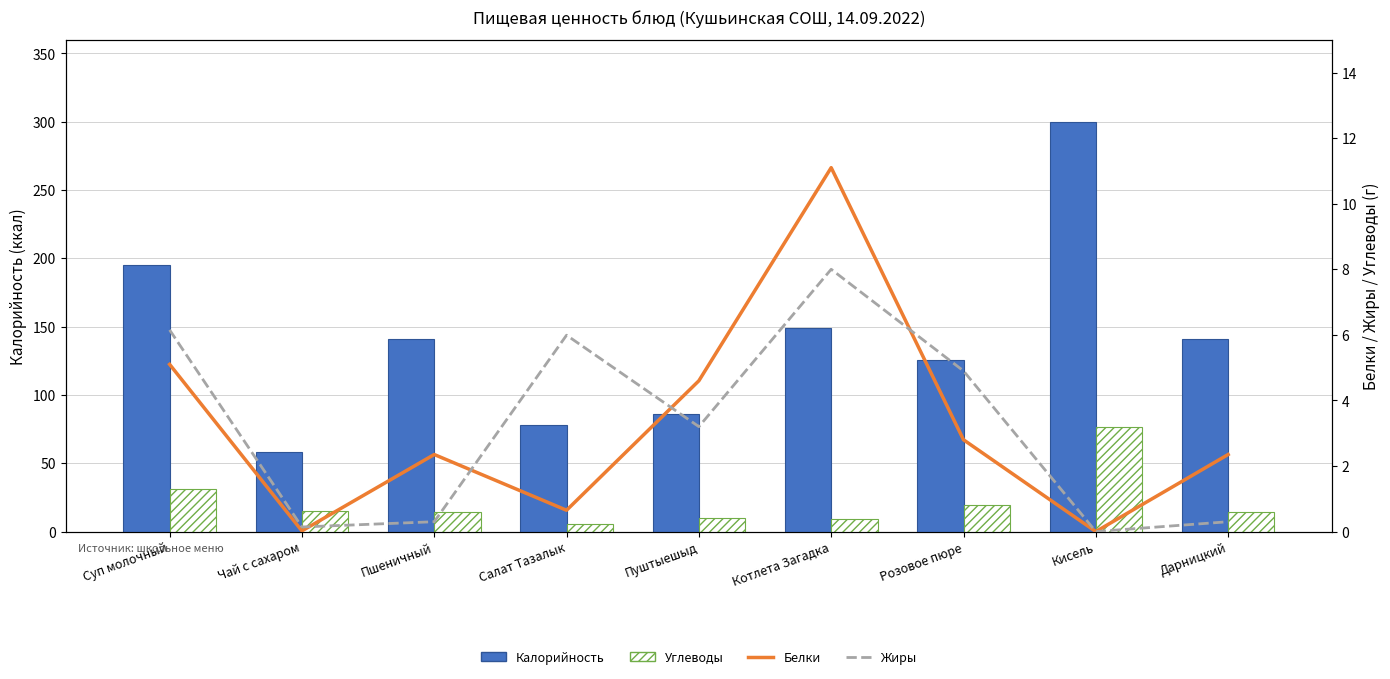

What is the value of the Углеводы bar at the 7th from the left?

19.3